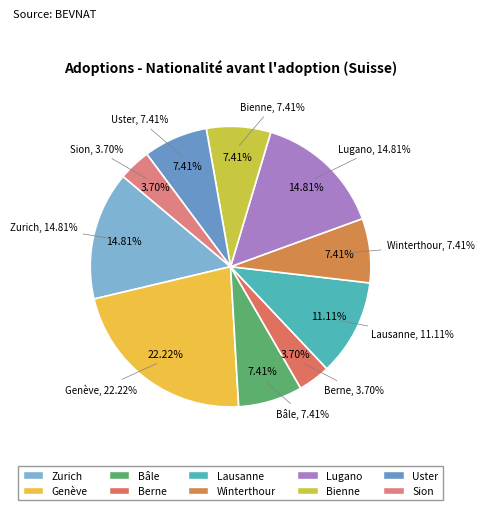

Is the sum of Berne and Winterthour greater than half?

No